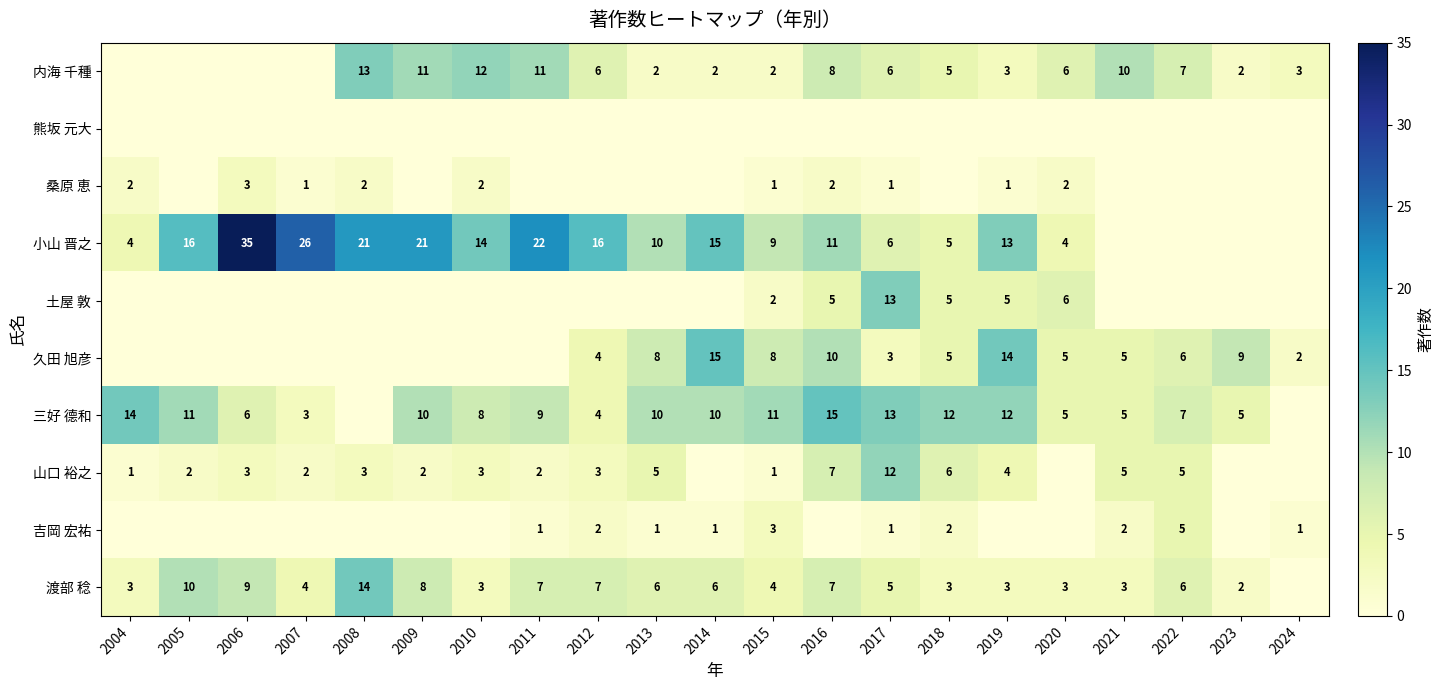

True or false: 渡部 稔 has a value of 1 at 2022.

False